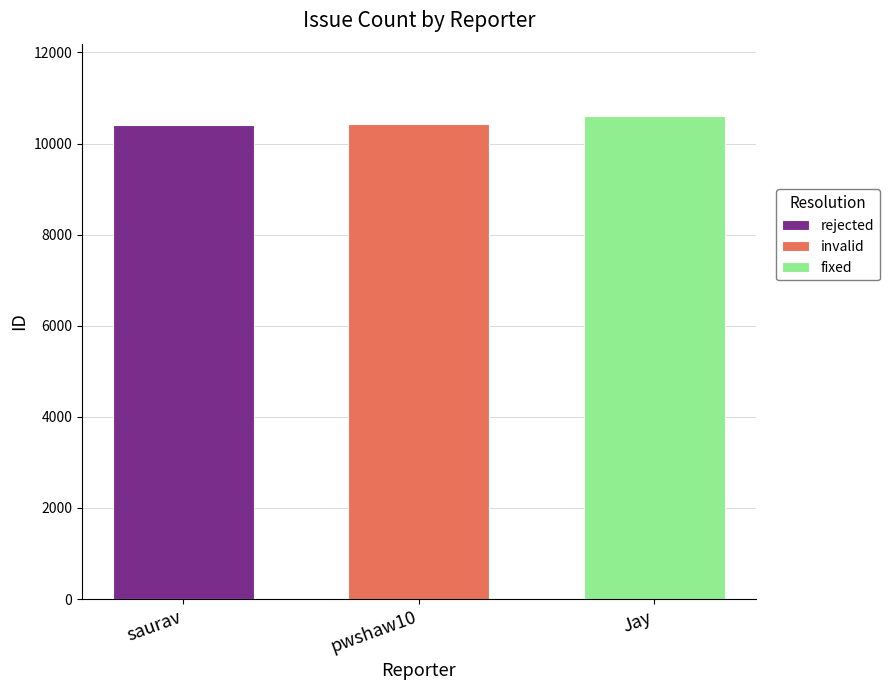

Which series has the widest spread of values?

rejected